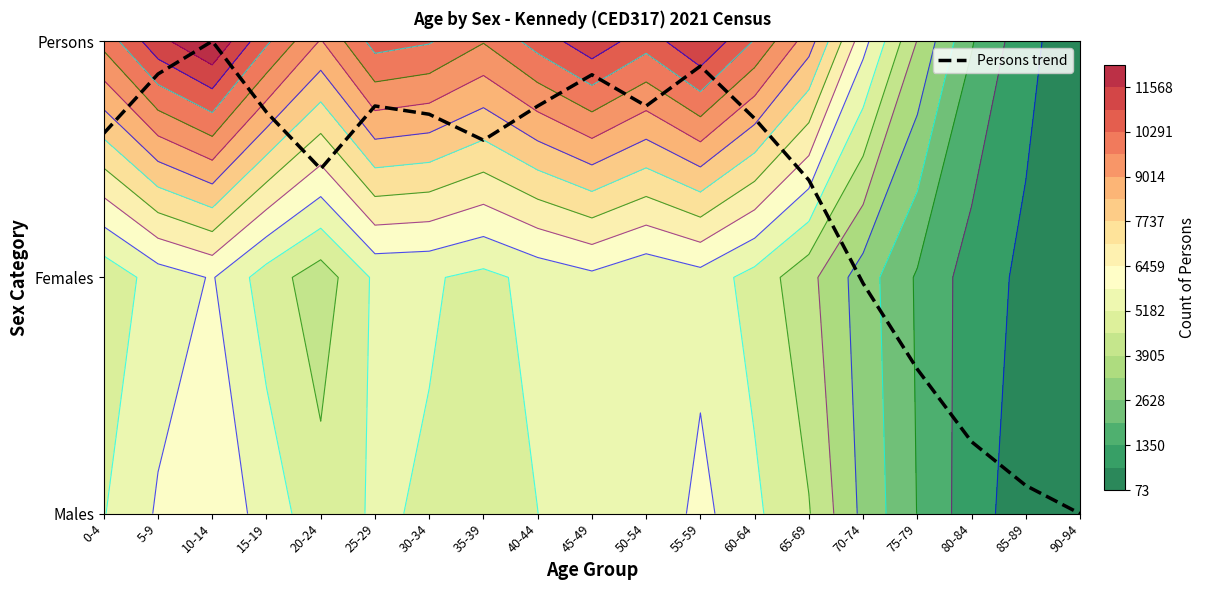

Which has a higher value, 60-64 or 15-19?

15-19